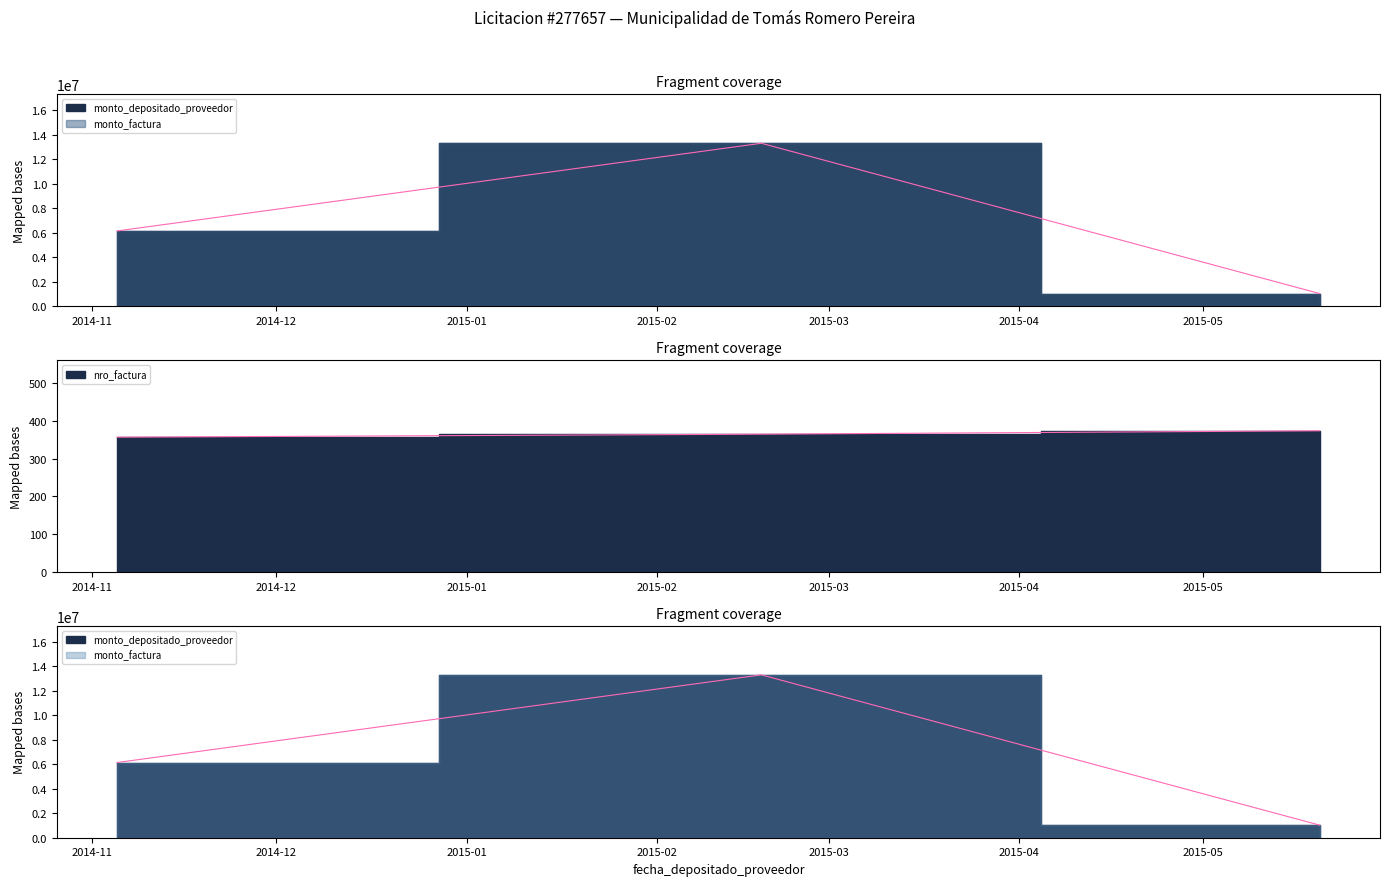

What is the maximum value shown in the chart?

13287625